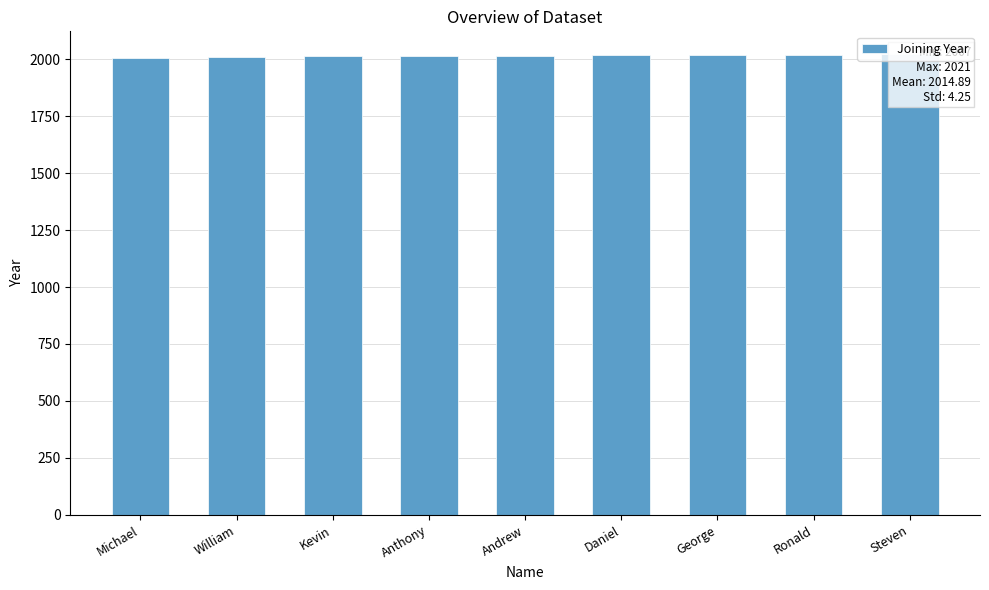

What is the change in value from Kevin to Steven?

+9